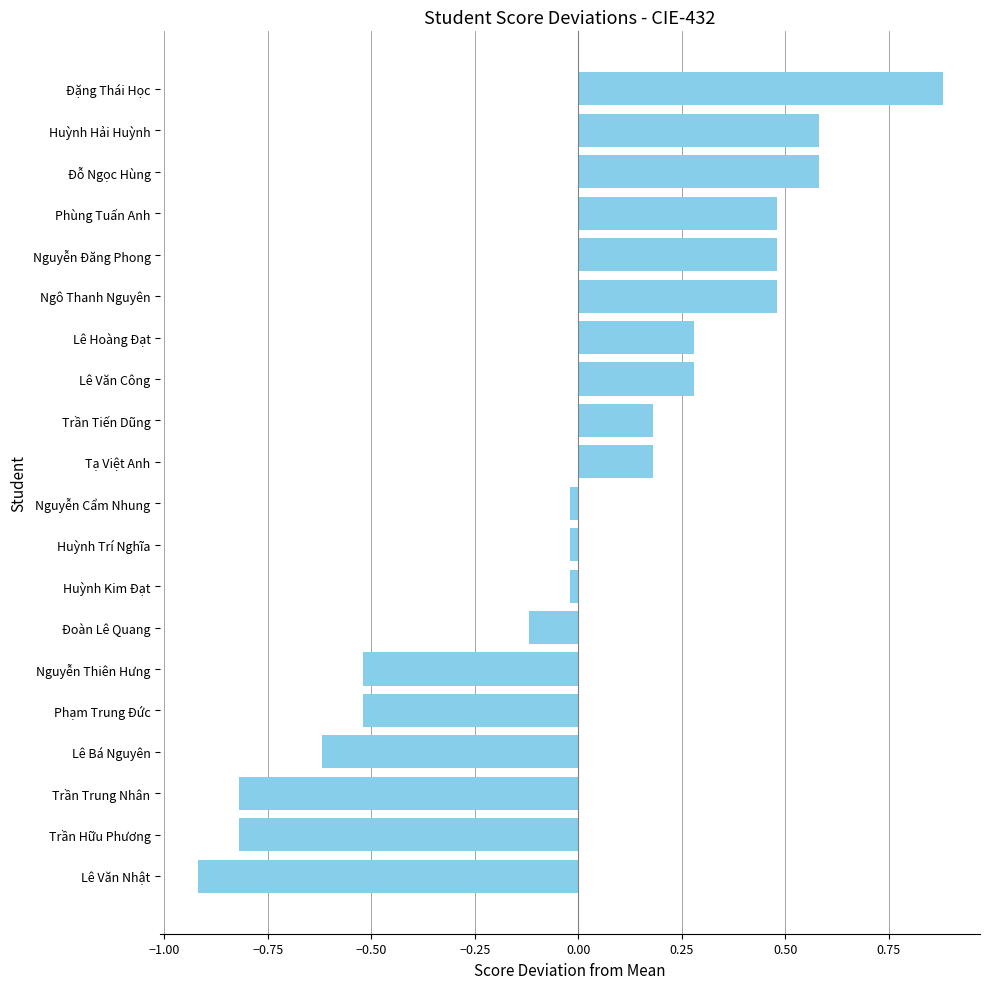

What is the difference between the second highest and minimum values?

1.5